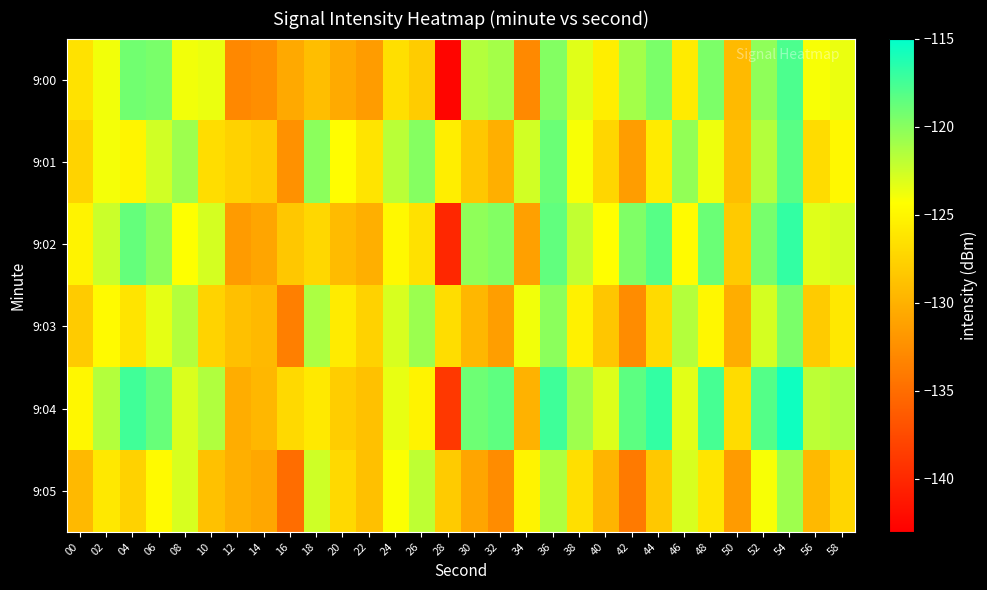

At which category does the chart reach its peak across all series?

54